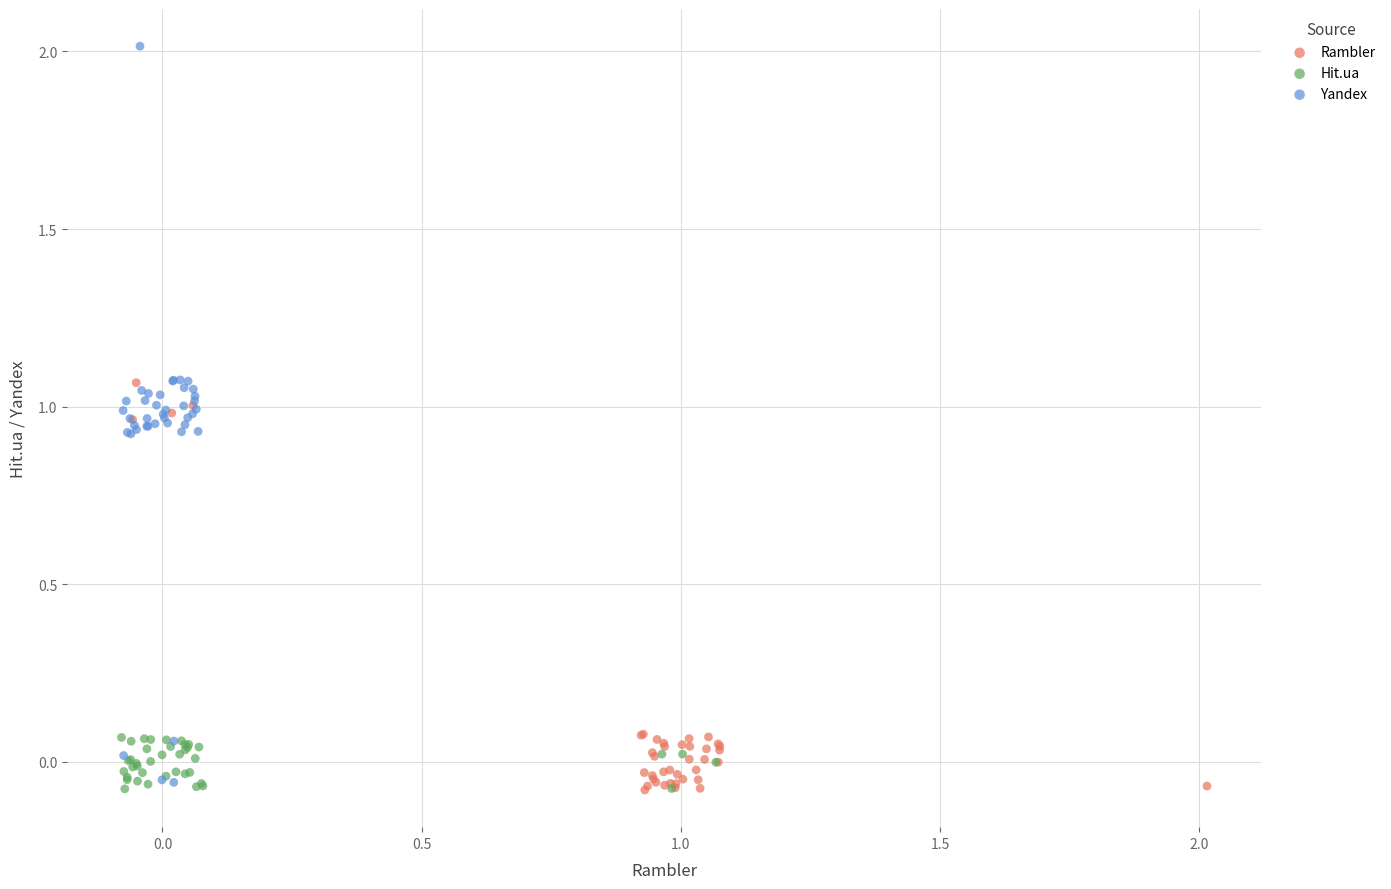

Which series has the largest Y range (max minus min)?

Yandex